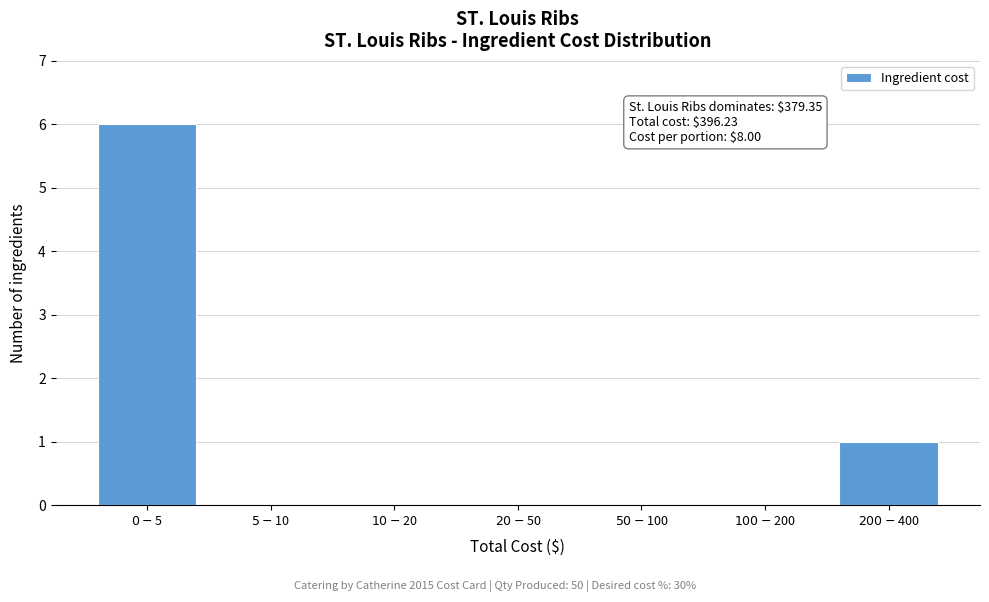

What is the maximum value shown in the chart?

6